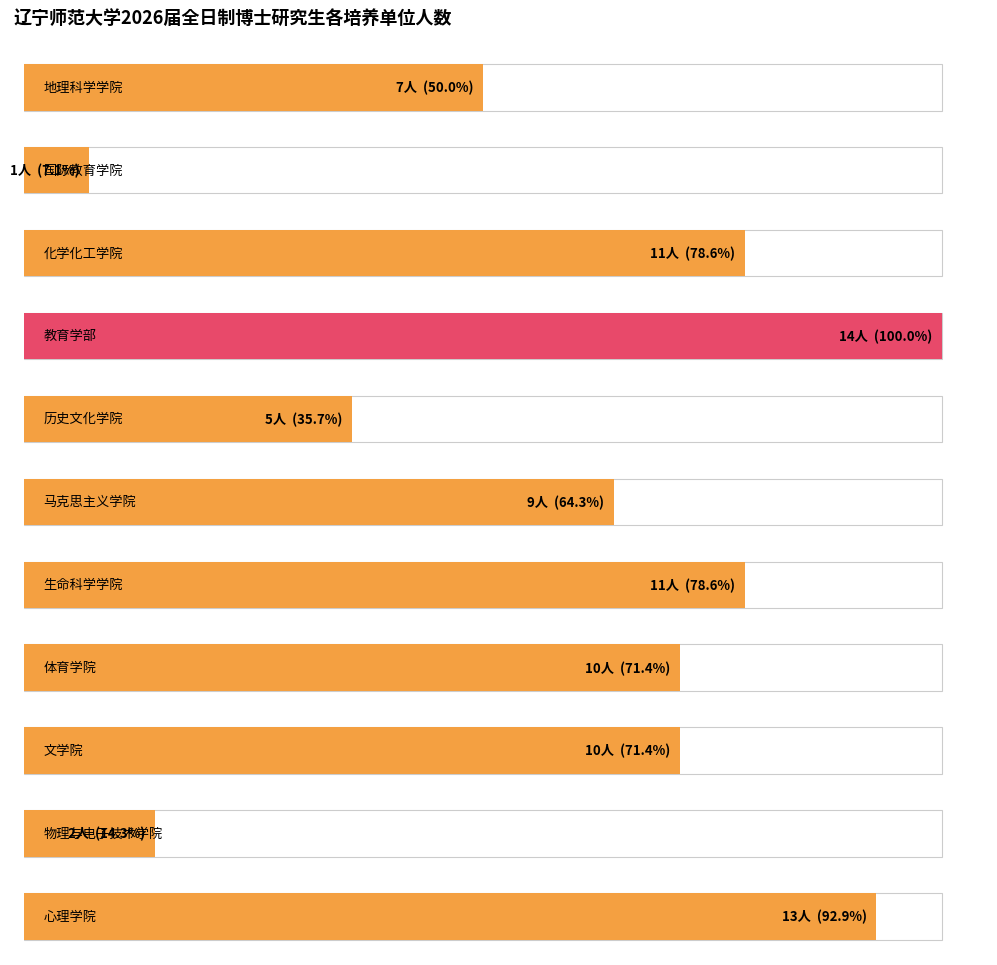

Reading left to right, list all the values displayed in this chart.

7	1	11	14	5	9	11	10	10	2	13